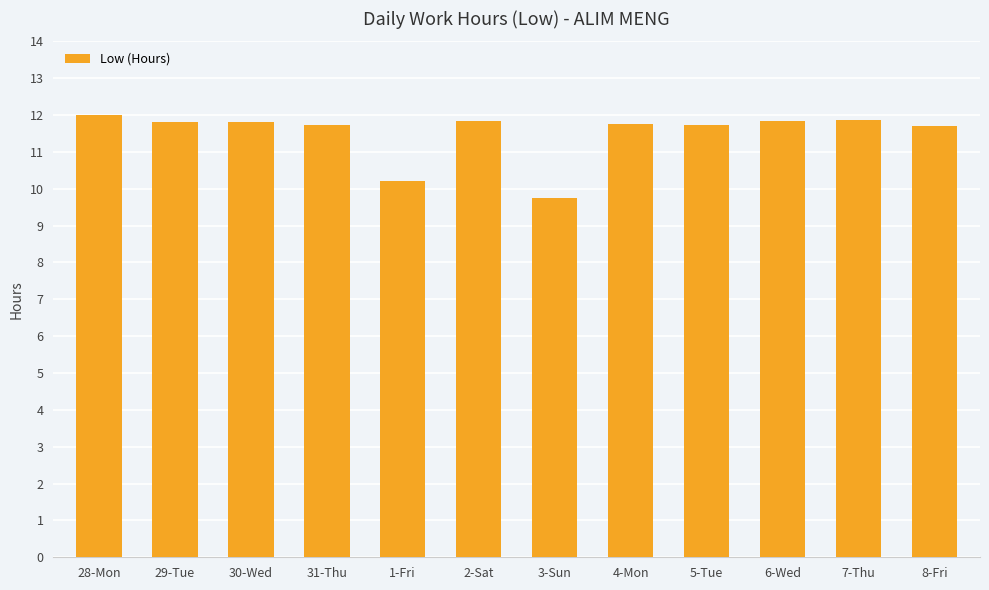

True or false: the data shows 11.8 at 4-Mon.

True